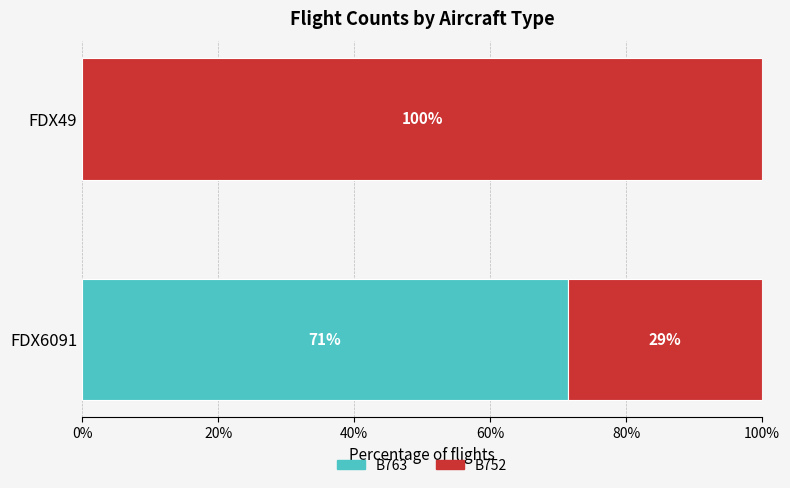

Which series has the largest total across all categories?

B752